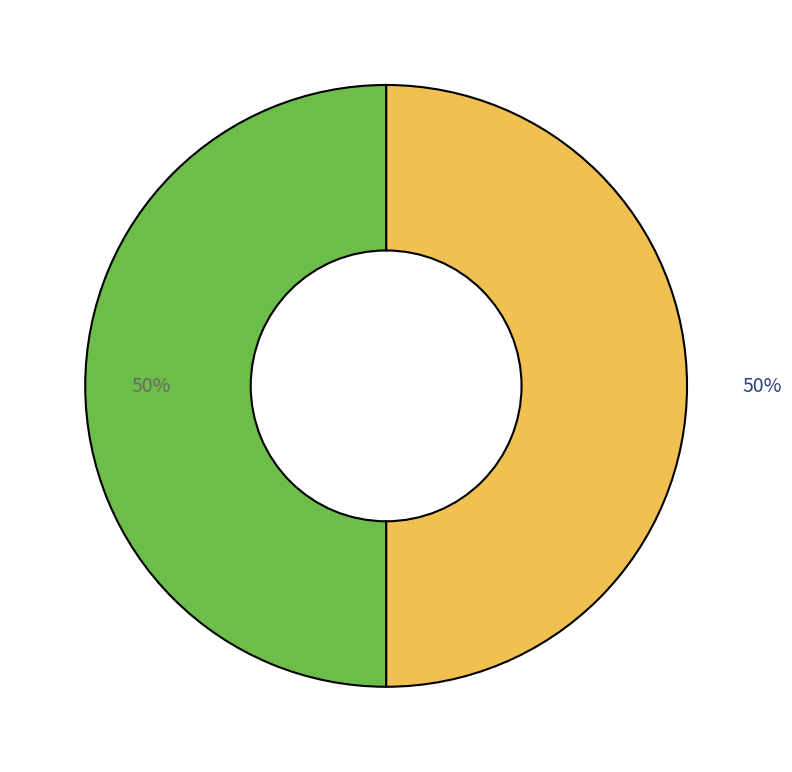

To the nearest percent, what is the average slice percentage?

50%